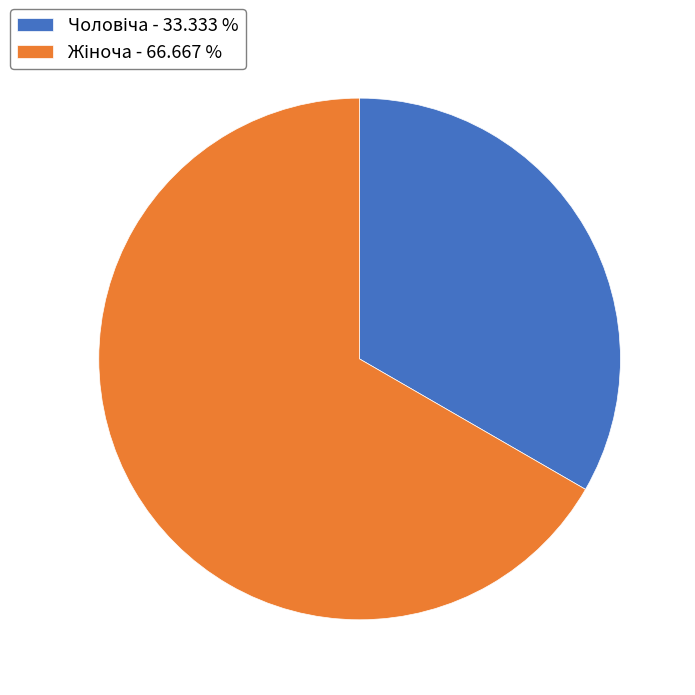

Is there any slice that represents more than half of the pie?

Yes